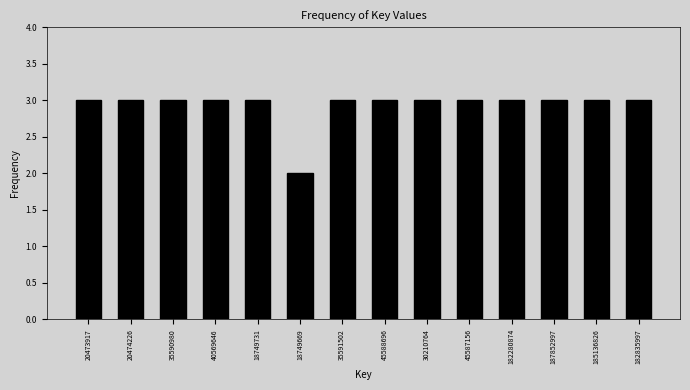

Reading left to right, extract all data points from this chart.

20473917=3	20474226=3	35590980=3	40569646=3	18749731=3	18749669=2	35591502=3	45588696=3	30210764=3	45587156=3	182280874=3	187852997=3	185136826=3	182835997=3